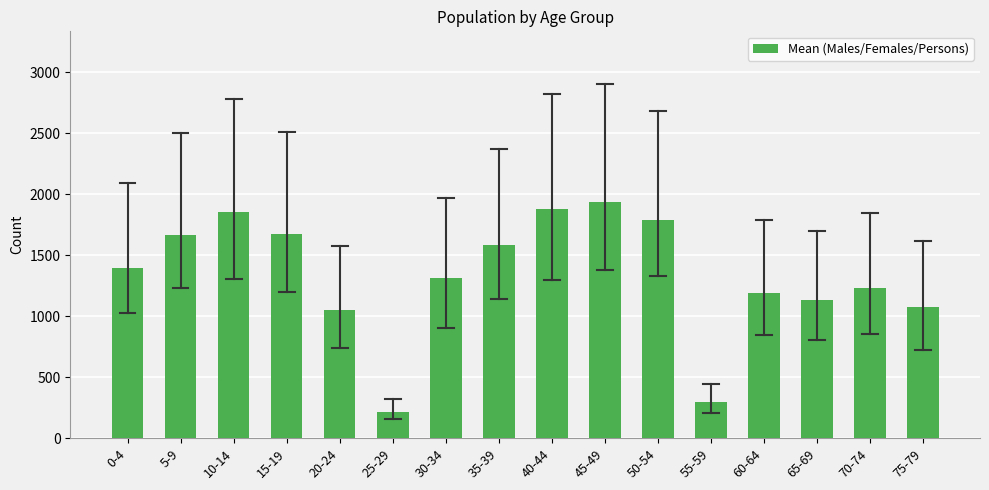

What value does the data have at 75-79?

1076.0